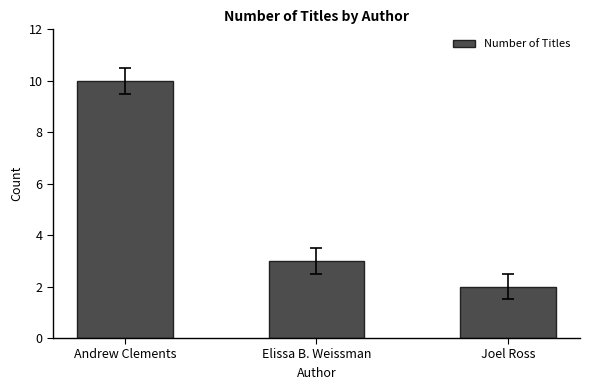

At which label does the data first exceed 3?

Andrew Clements